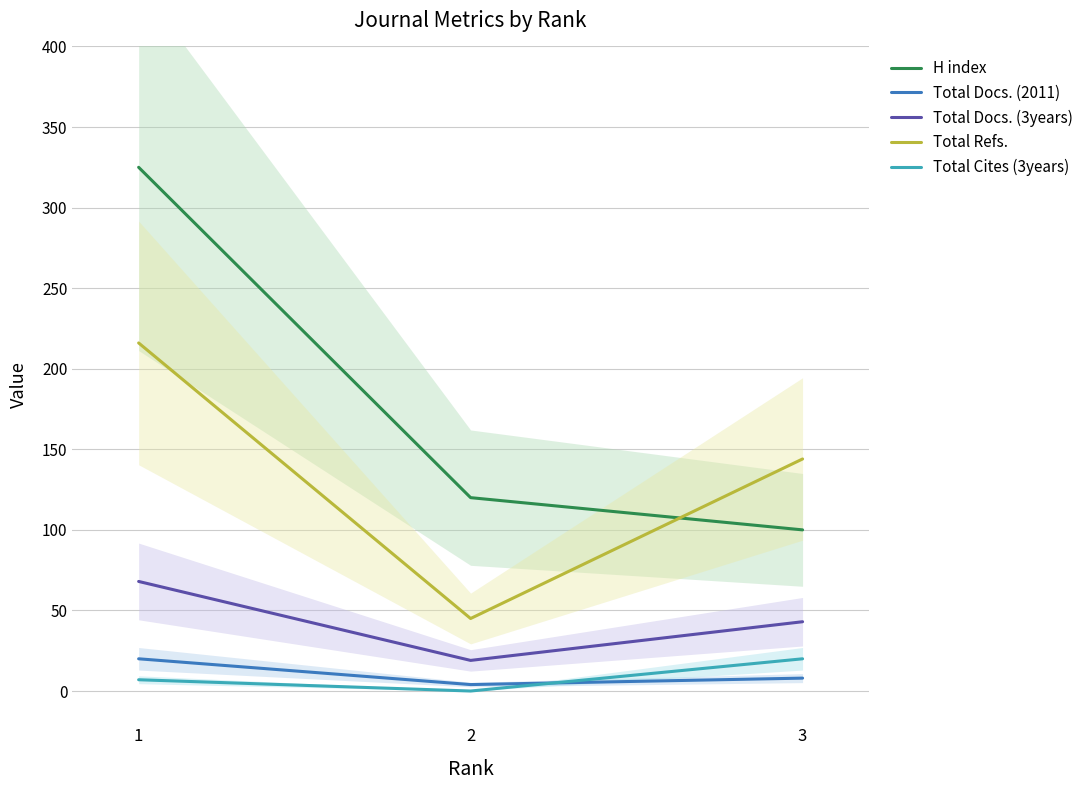

List the series in order of their peak value, highest first.

H index, Total Refs., Total Docs. (3years), Total Docs. (2011), Total Cites (3years)